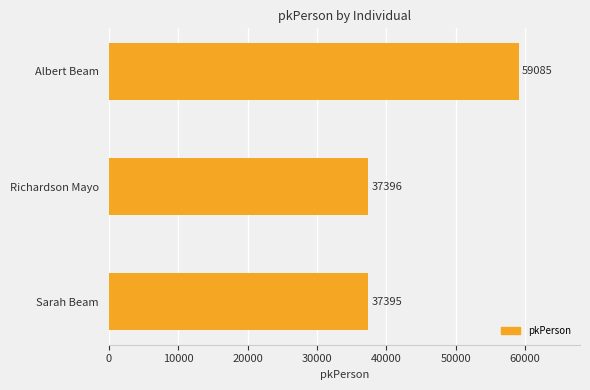

The value at Richardson Mayo is 37396. True or false?

True